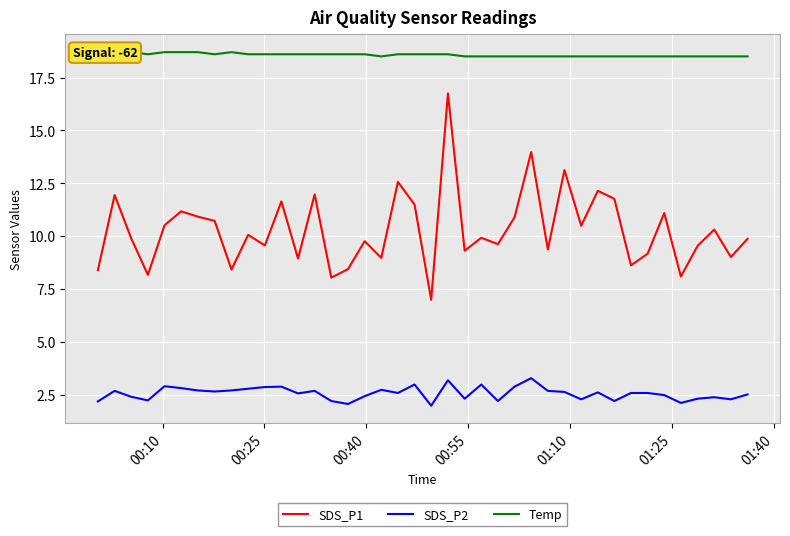

Which series has the largest range (max minus min)?

SDS_P1